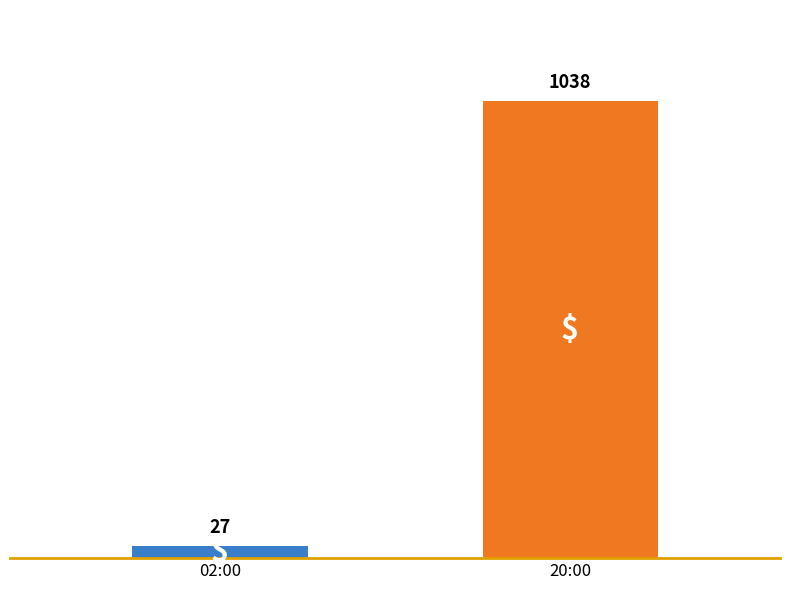

The chart shows a value of 1038 at 20:00. True or false?

True